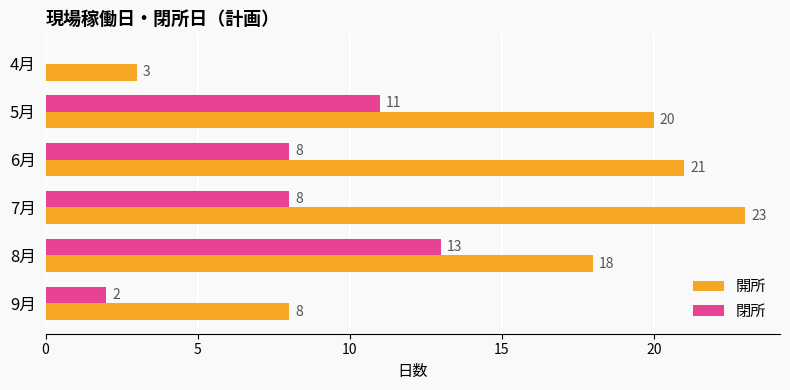

The 開所 series shows 23 at 7月. True or false?

True